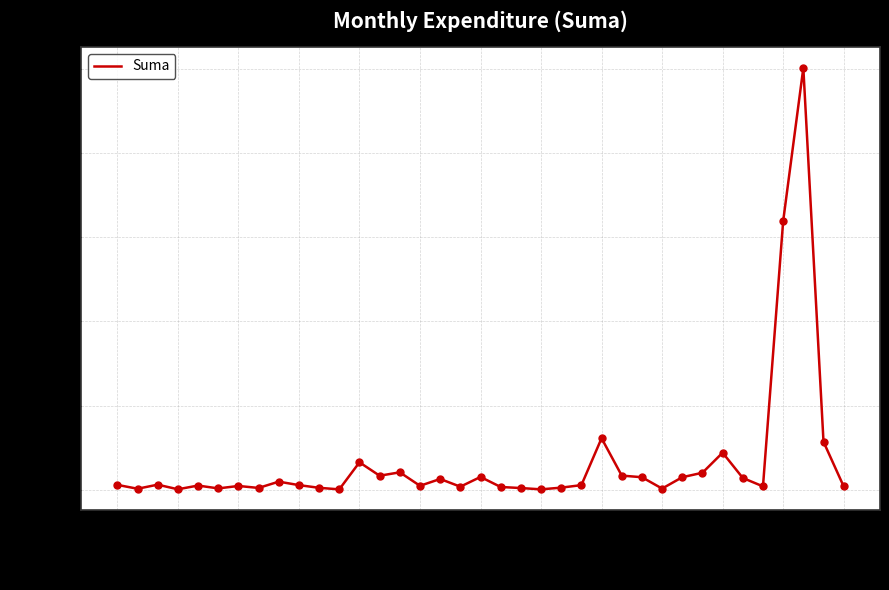

What is the difference between the maximum and minimum values?

50053.8